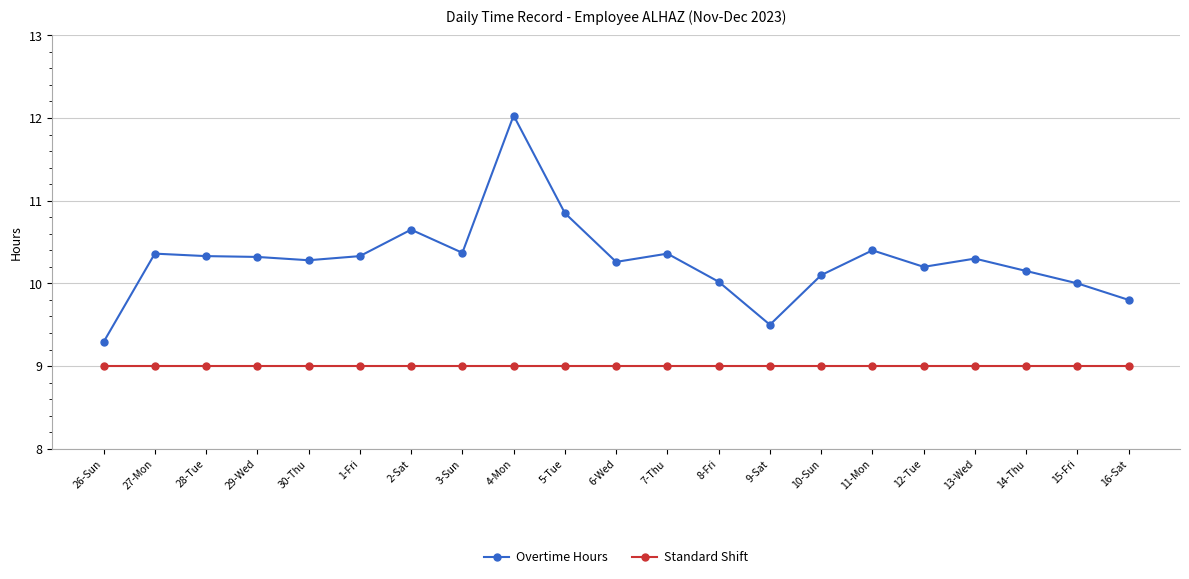

What is the sum of the Overtime Hours values at 10-Sun and 6-Wed?

20.4